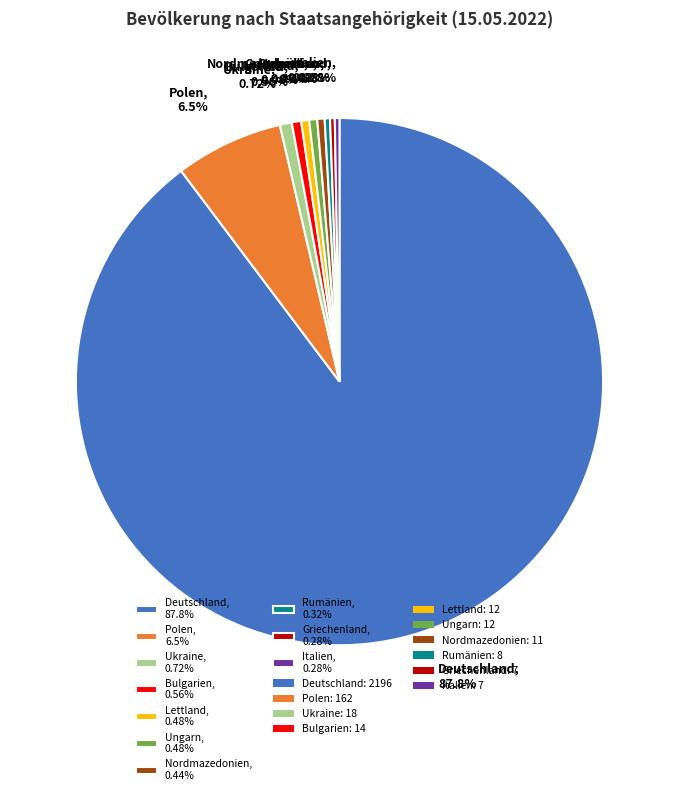

The Ungarn slice represents 0% of the pie. True or false?

True